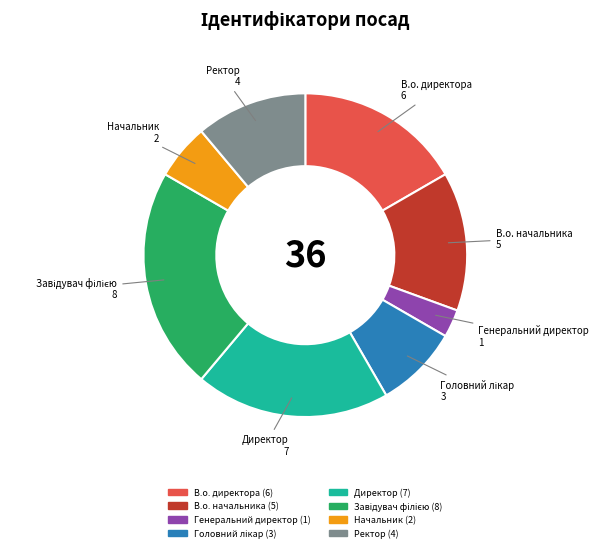

Which slice is the smallest?

Генеральний директор